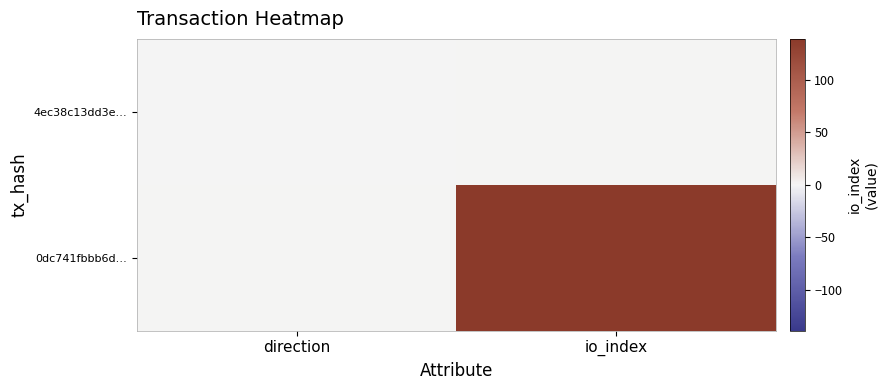

At which category is the sum across all series the highest?

io_index